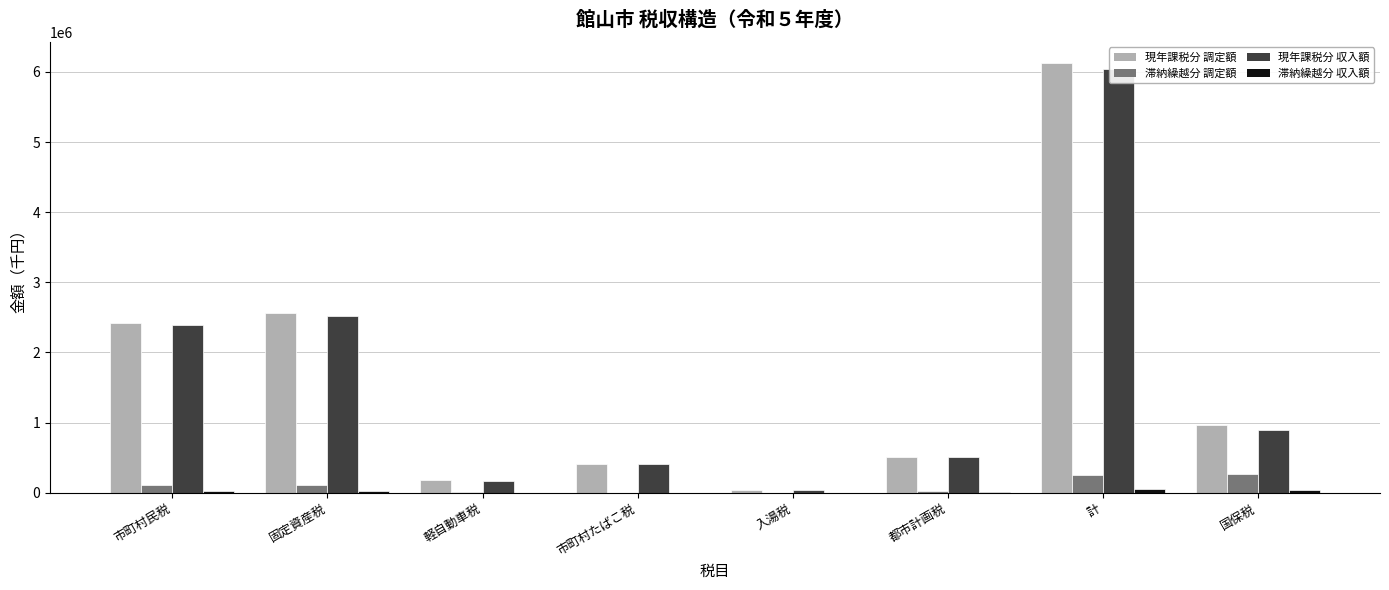

What is the lowest value of the 現年課税分 調定額 series?

33162